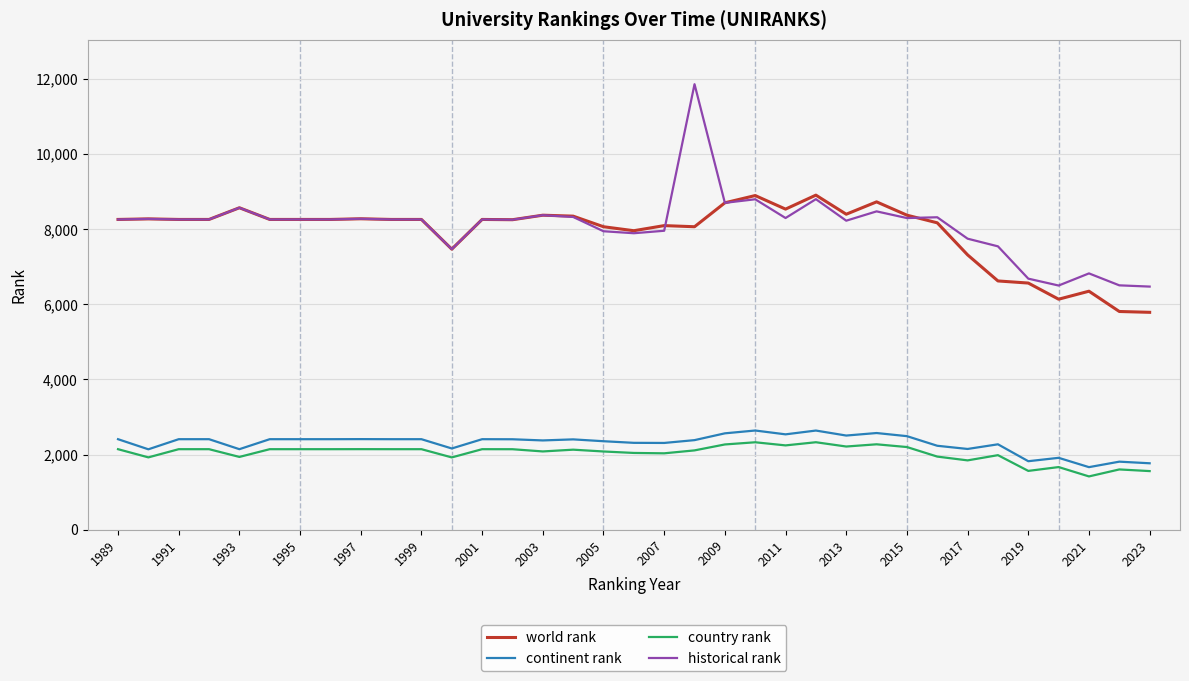

Which series has the largest total across all categories?

historical rank